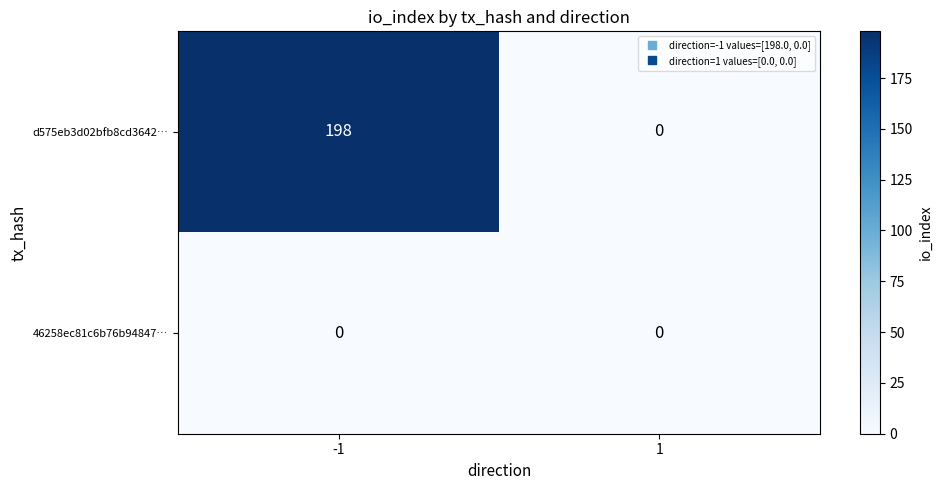

The d575eb3d02bfb8cd3642… series shows 0 at 1. True or false?

True